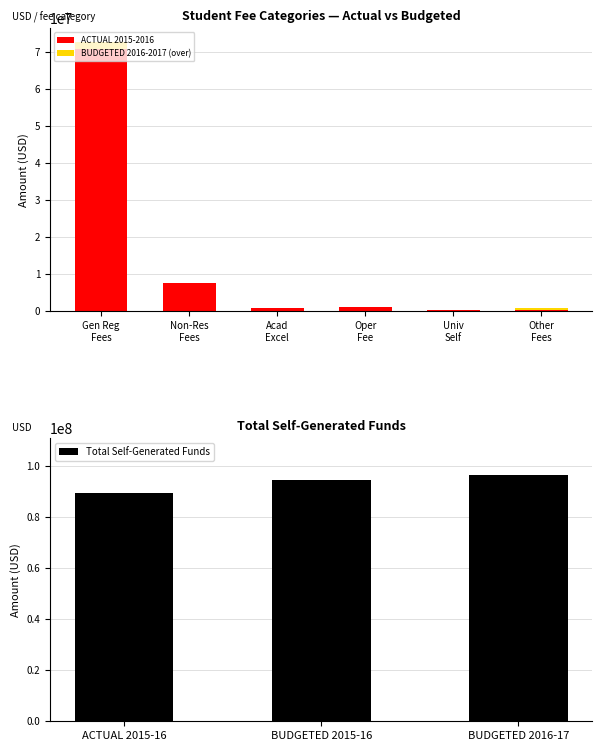

The value of Total Self-Generated Funds at BUDGETED 2016-17 is 22289427.7. True or false?

False